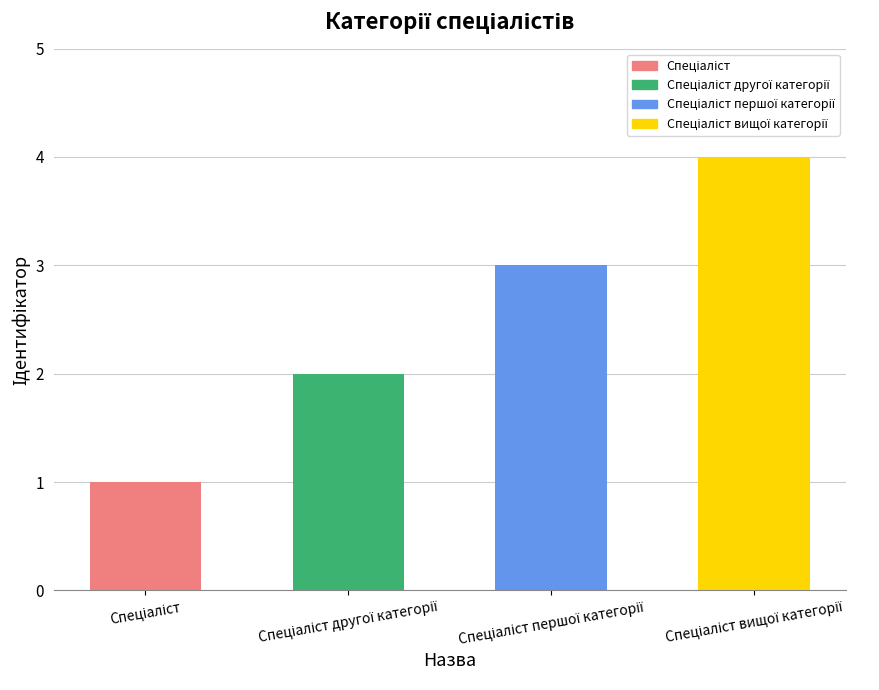

What is the difference between the maximum and minimum values?

3